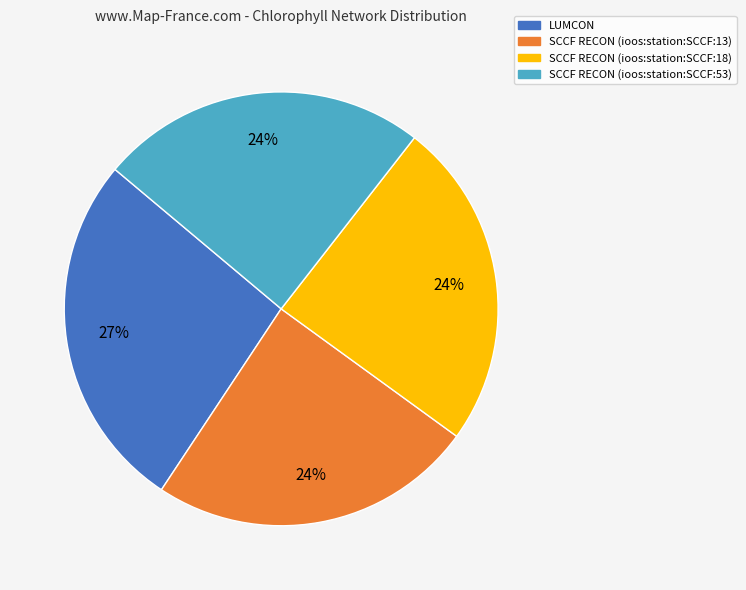

Is there a majority slice in this chart?

No